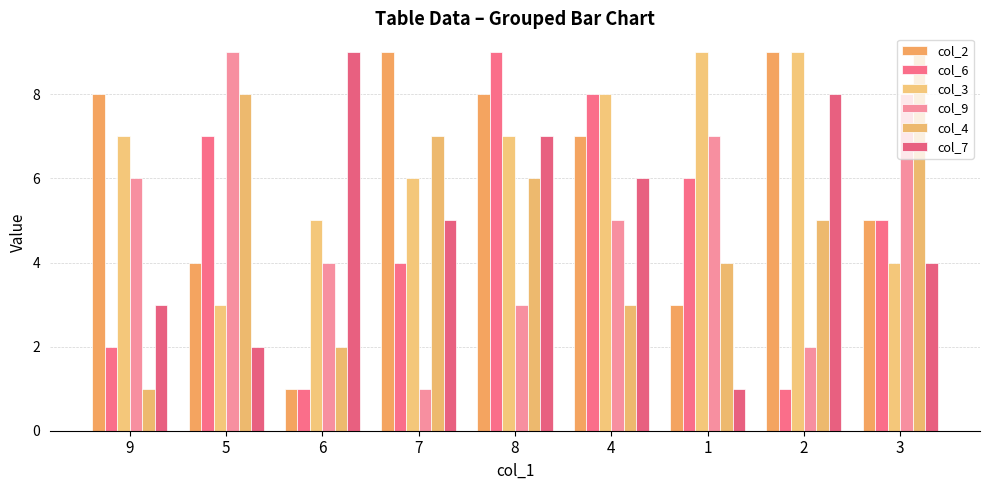

Is the value of col_4 at 8 greater than the value of col_6 at 3?

Yes